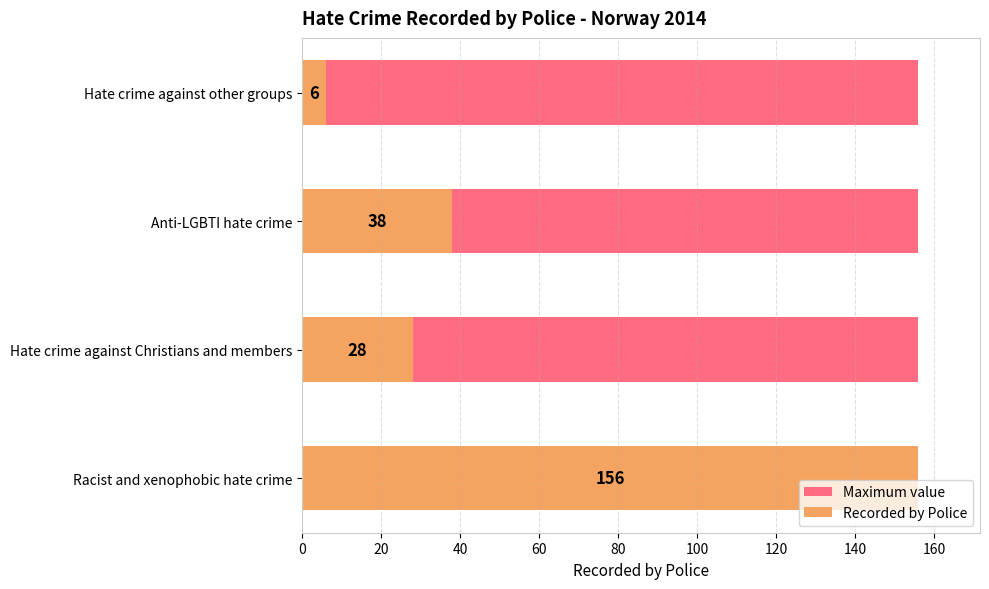

Is it true that the value at Hate crime against other groups is 6?

True